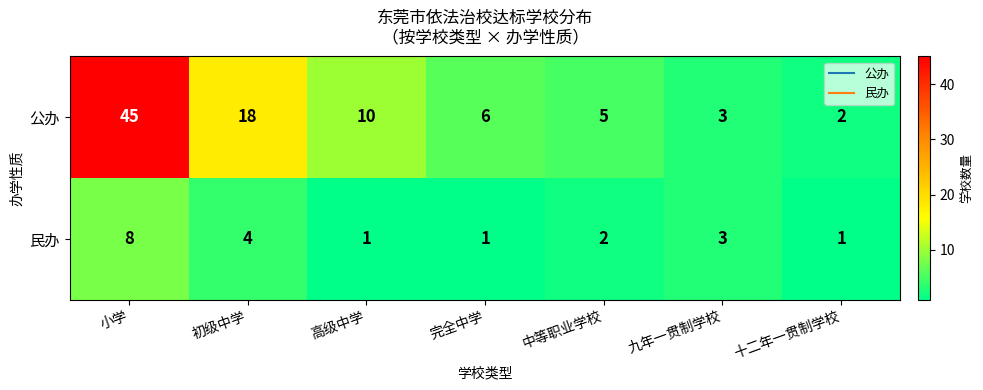

Reading left to right, list all the values displayed in this chart.

公办: 45	18	10	6	5	3	2
民办: 8	4	1	1	2	3	1